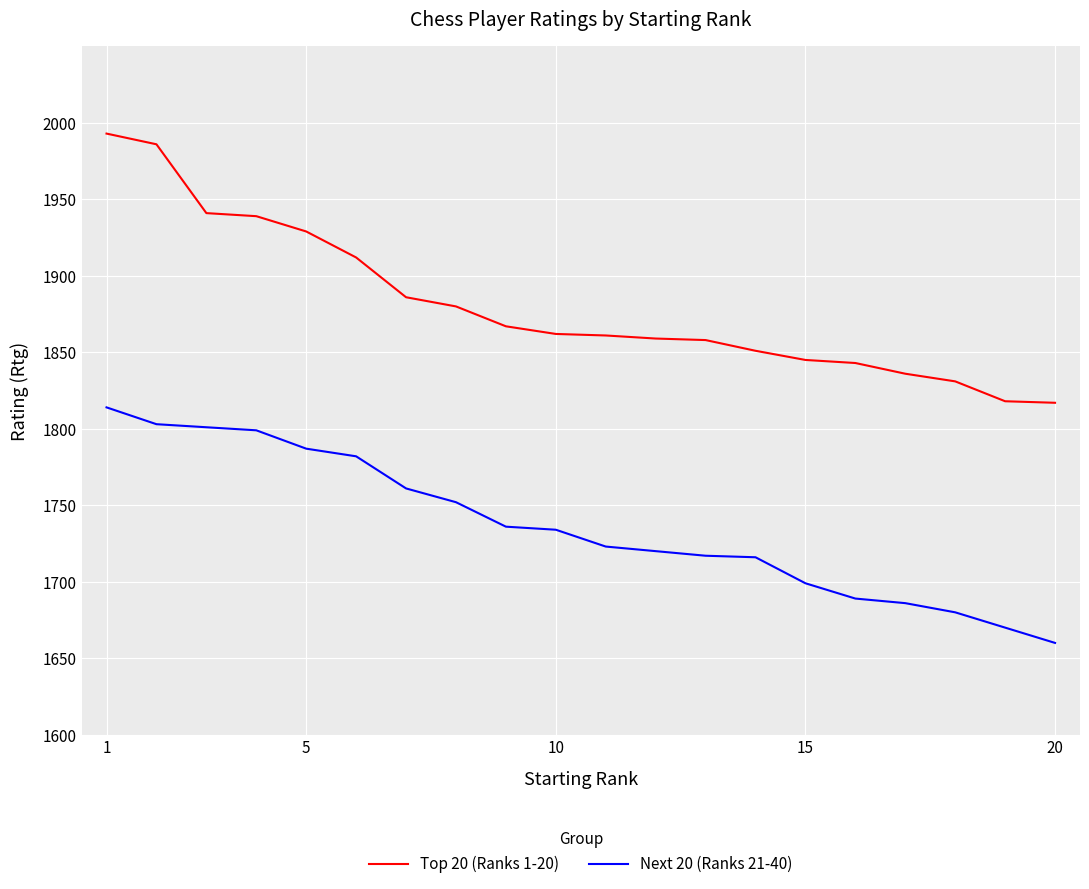

What is the lowest value of the Next 20 (Ranks 21-40) series?

1660